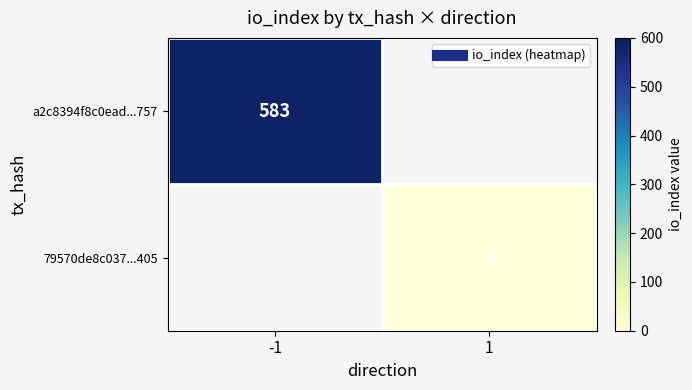

Between -1 and 1, which series saw the biggest shift?

a2c8394f8c0ead...757